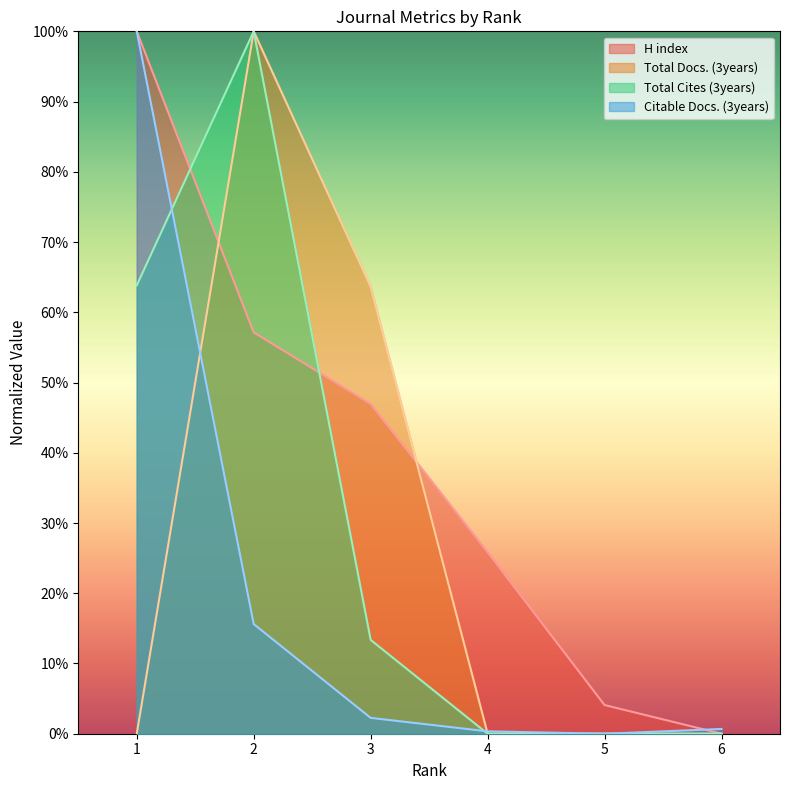

Where is the first local maximum for Total Docs. (3years)?

2